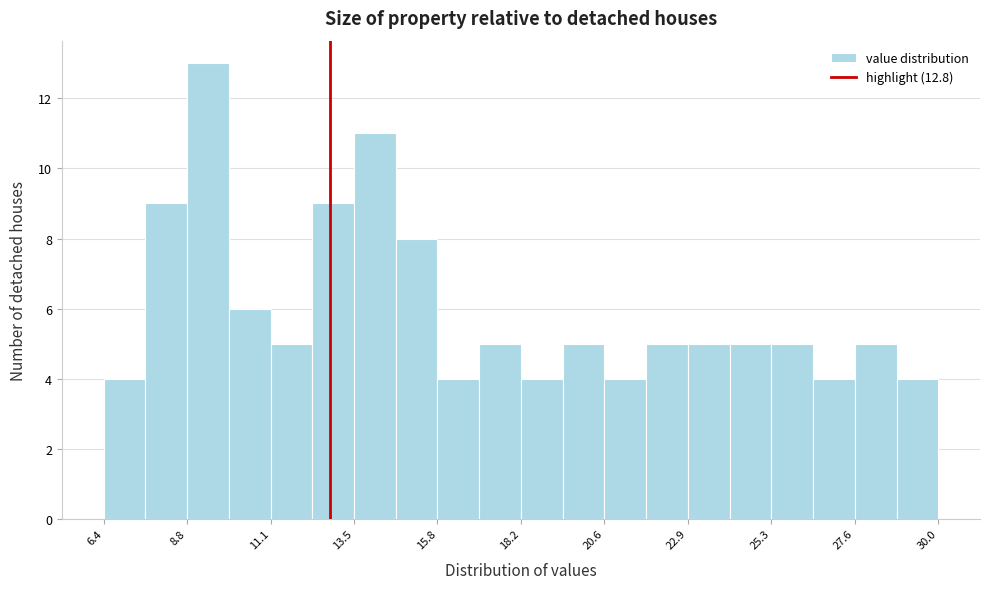

Around what value on the x-axis is the tallest bar? Give the approximate position of its centre, as read against the axis.

9.5